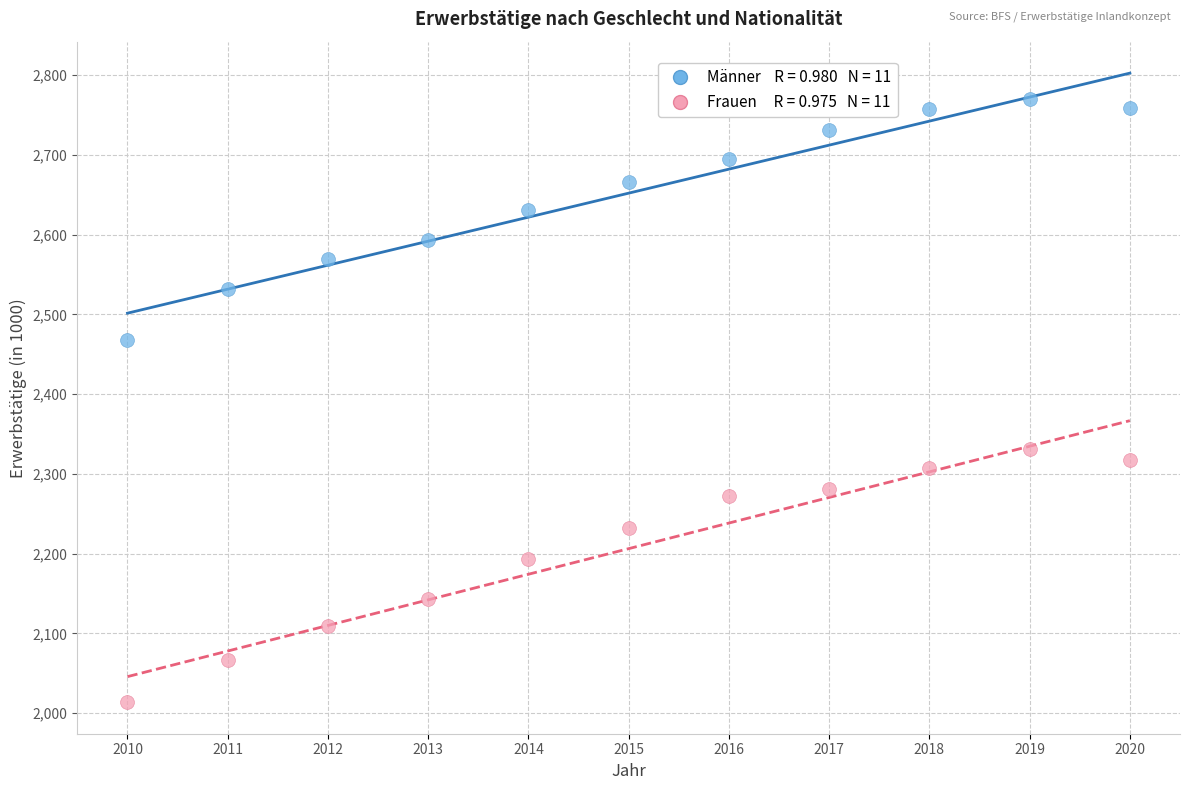

Across all series, what Y value is closest to 2391?

2331.4